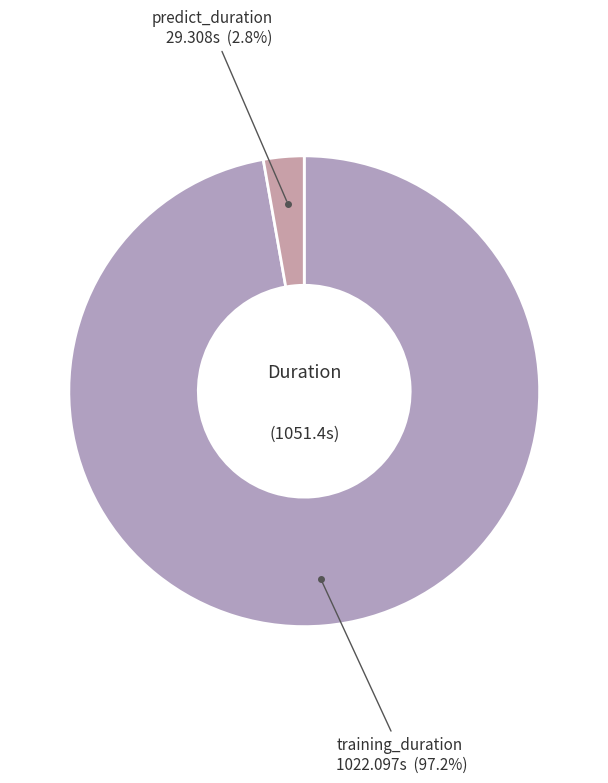

Rank the categories by value from highest to lowest.

training_duration, predict_duration